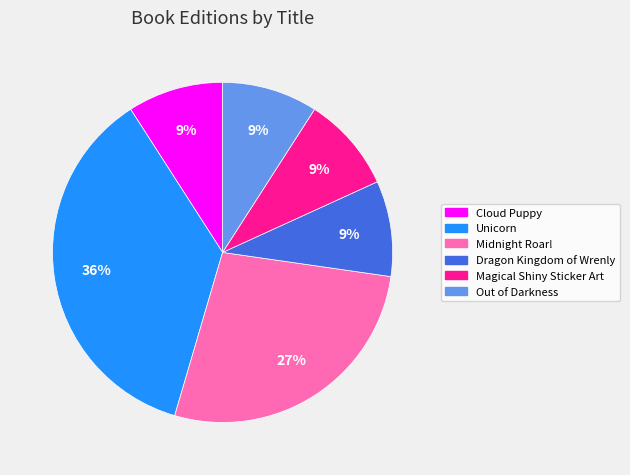

True or false: Magical Shiny Sticker Art accounts for 21% of the total.

False